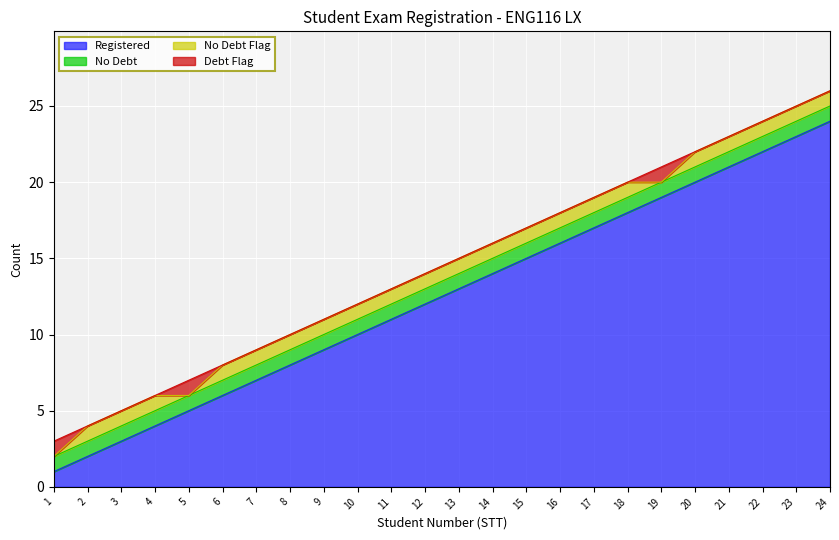

Rank the categories by No Debt value from lowest to highest.

1, 2, 3, 4, 5, 6, 7, 8, 9, 10, 11, 12, 13, 14, 15, 16, 17, 18, 19, 20, 21, 22, 23, 24